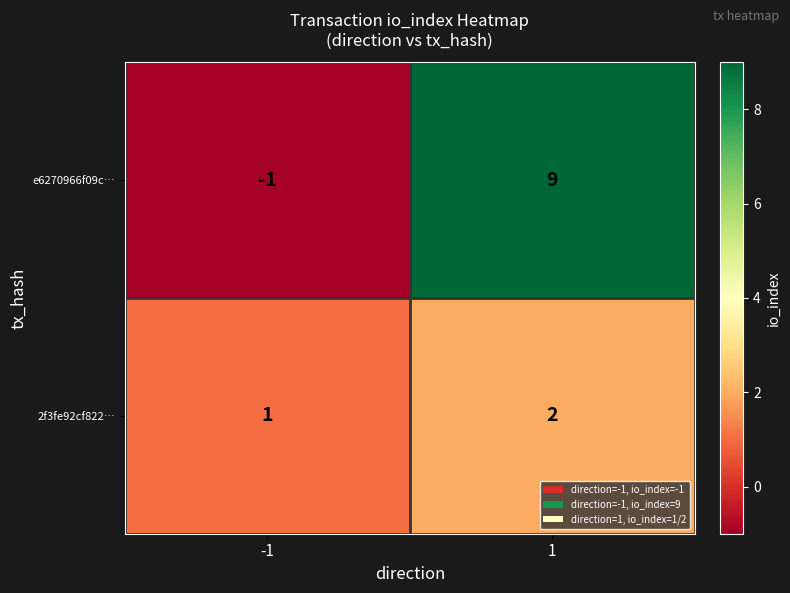

Rank the series by their maximum value, from highest to lowest.

e6270966f09c…, 2f3fe92cf822…